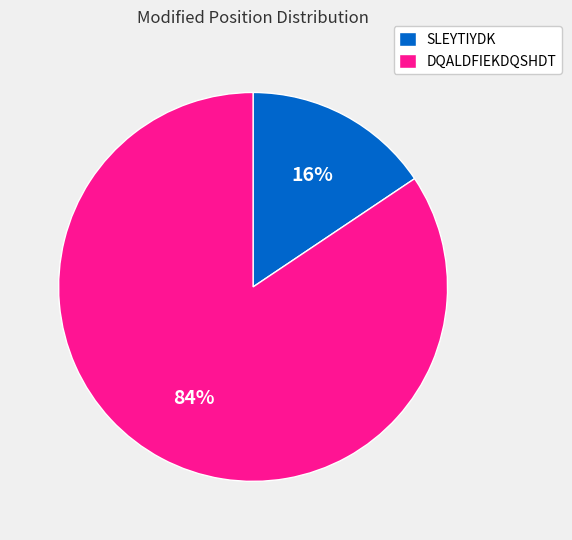

Count the number of slices in the pie.

2